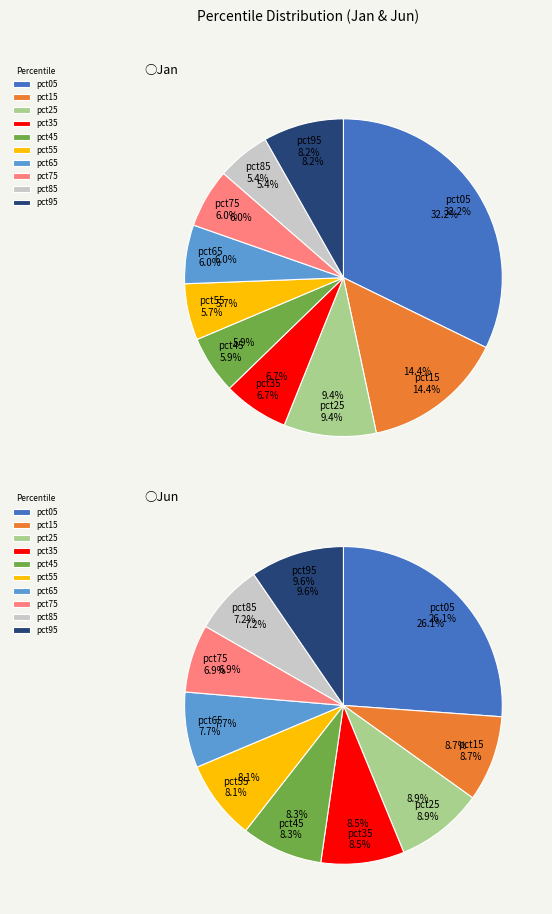

To the nearest percent, what is the combined percentage of 7 and 9?

14%